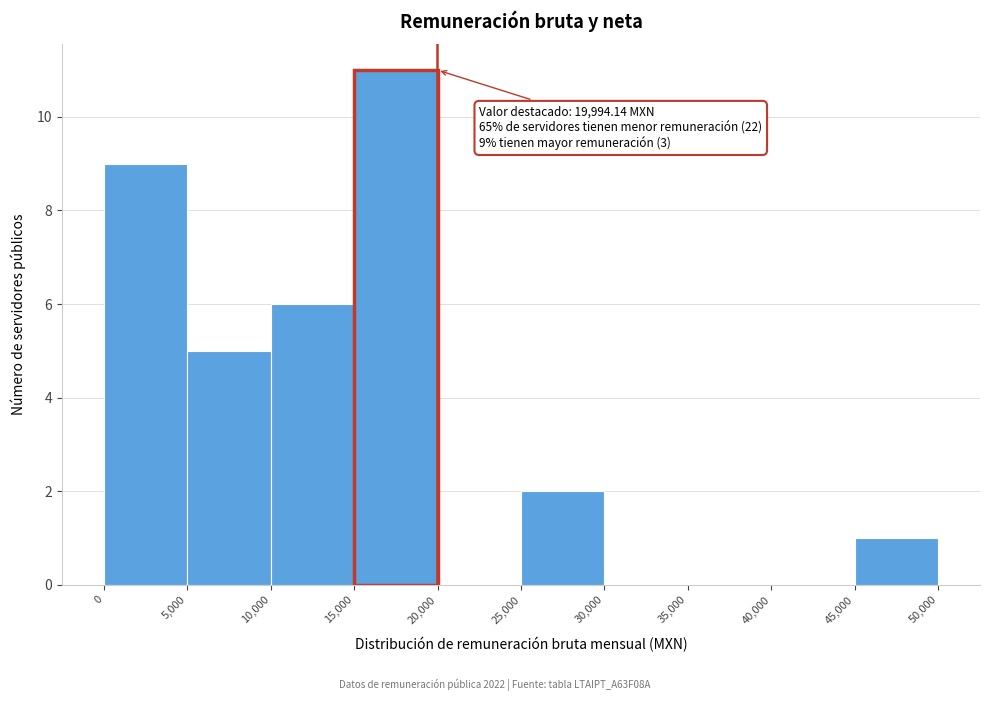

Which range on the x-axis has the tallest bar?

15,000 to 20,000